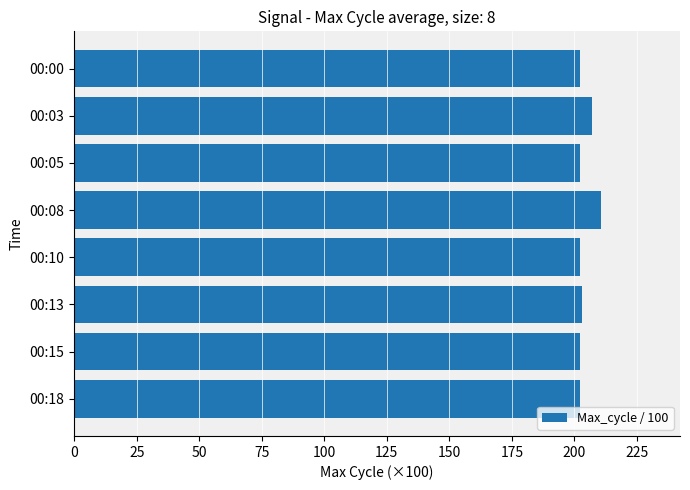

Approximately how many times larger is the value at 00:18 compared to 00:00?

1.0